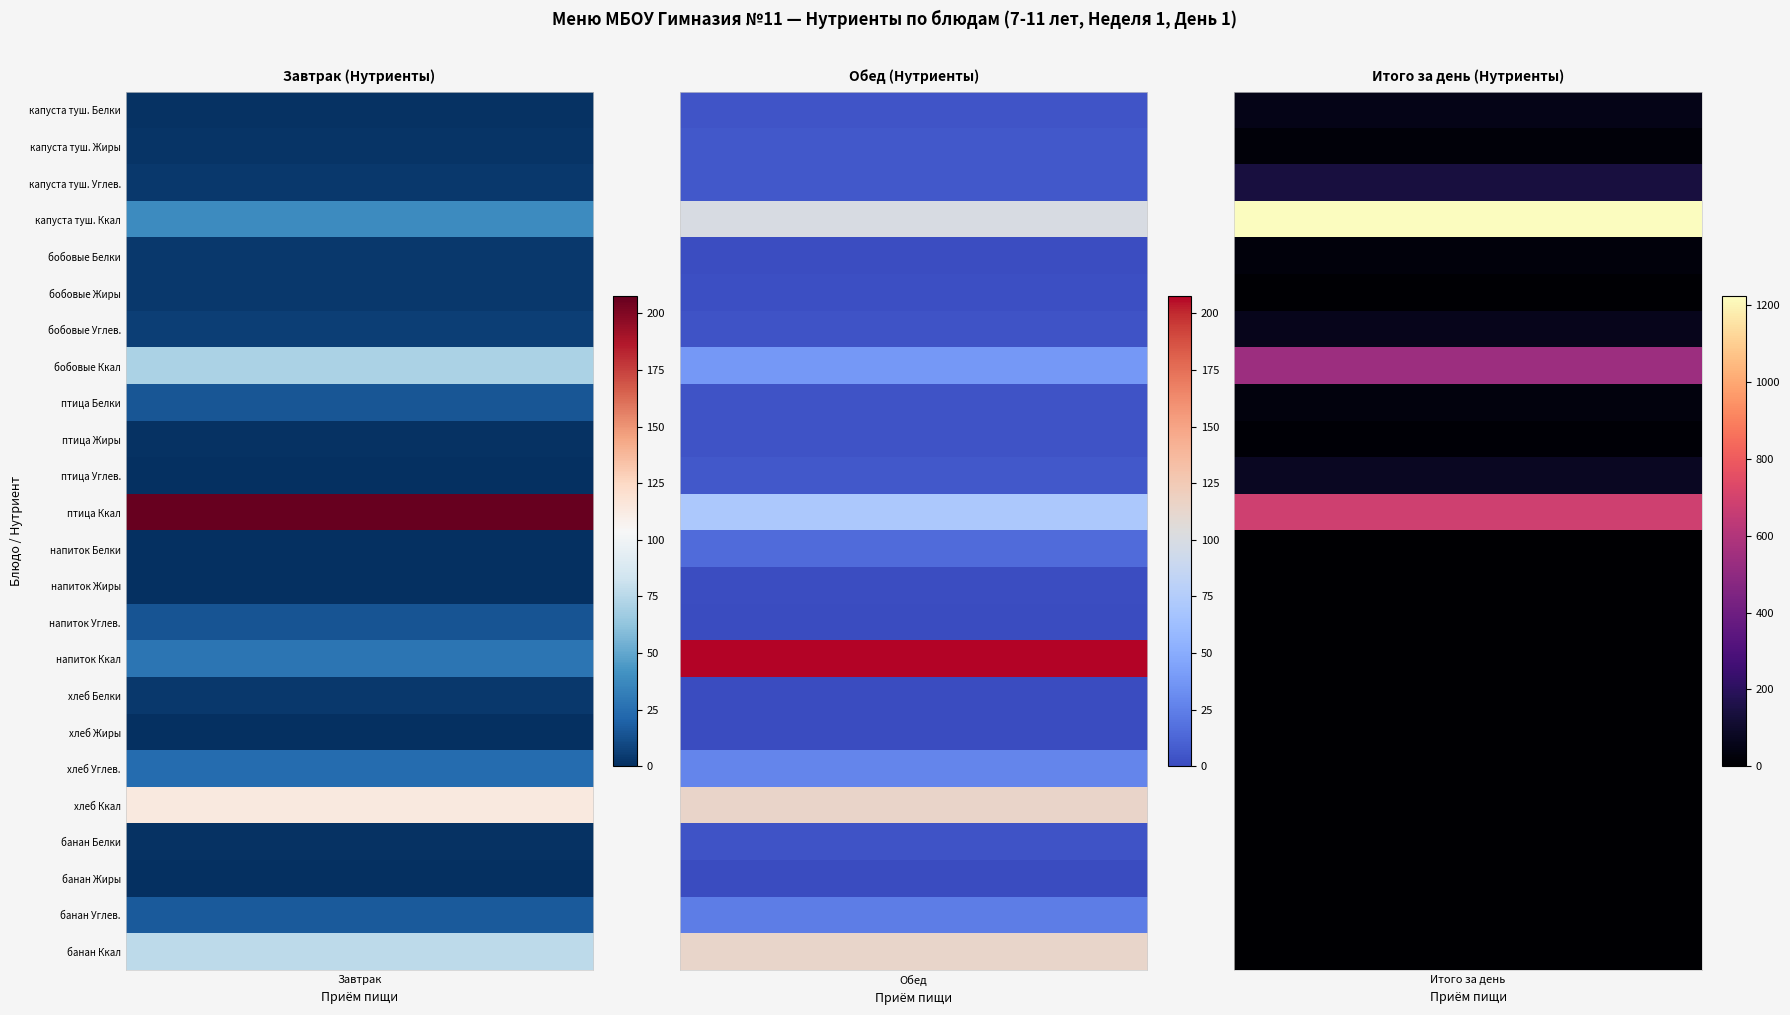

What is the average value of the Итого за день series?

120.0